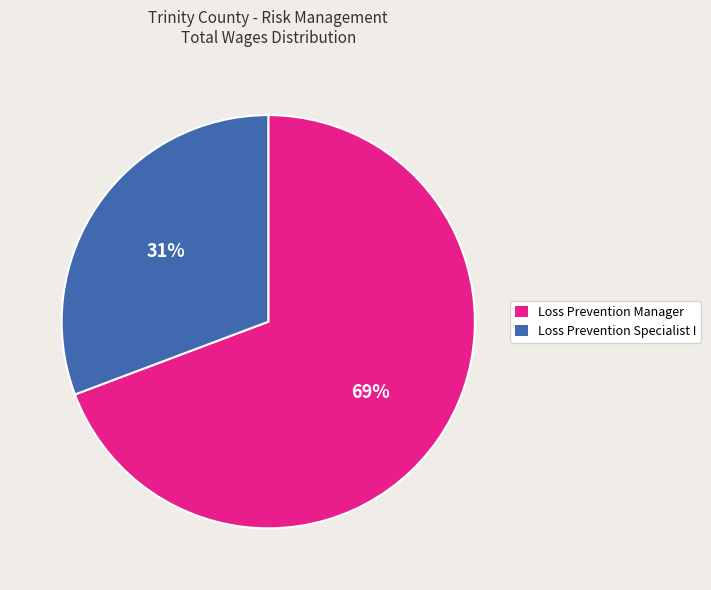

How many slices are in this pie chart?

2